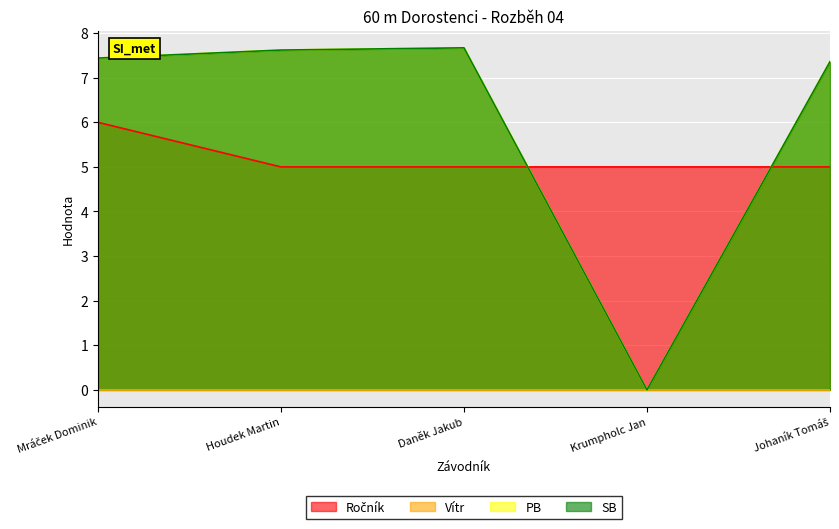

Is it true that SB equals 7.4 at Johaník Tomáš?

True